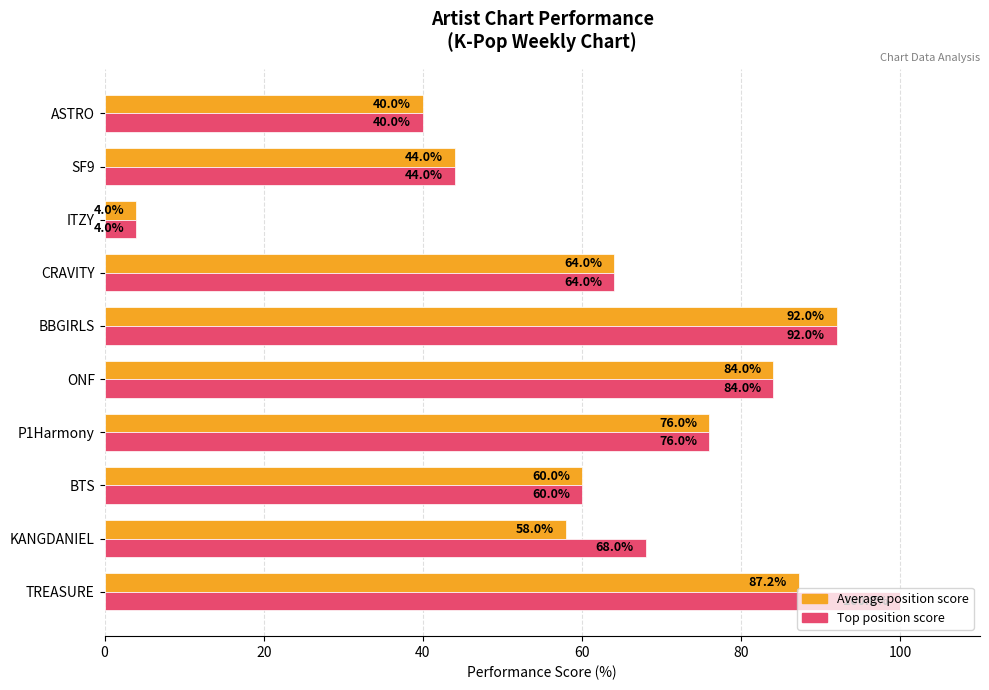

What is the minimum value shown in the chart?

4.0